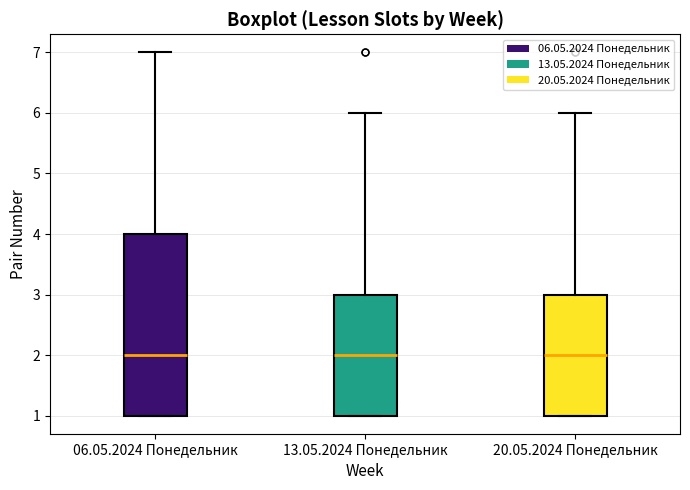

Reading left to right, read every box against the y-axis: the position of its median line, the range the box covers, and the ends of its whiskers. The values are not printed on the chart, so give them approximately, as read against the axis.

06.05.2024 Понедельник: median 2, box 1 to 4, whiskers 1 to 7
13.05.2024 Понедельник: median 2, box 1 to 3, whiskers 1 to 6
20.05.2024 Понедельник: median 2, box 1 to 3, whiskers 1 to 6